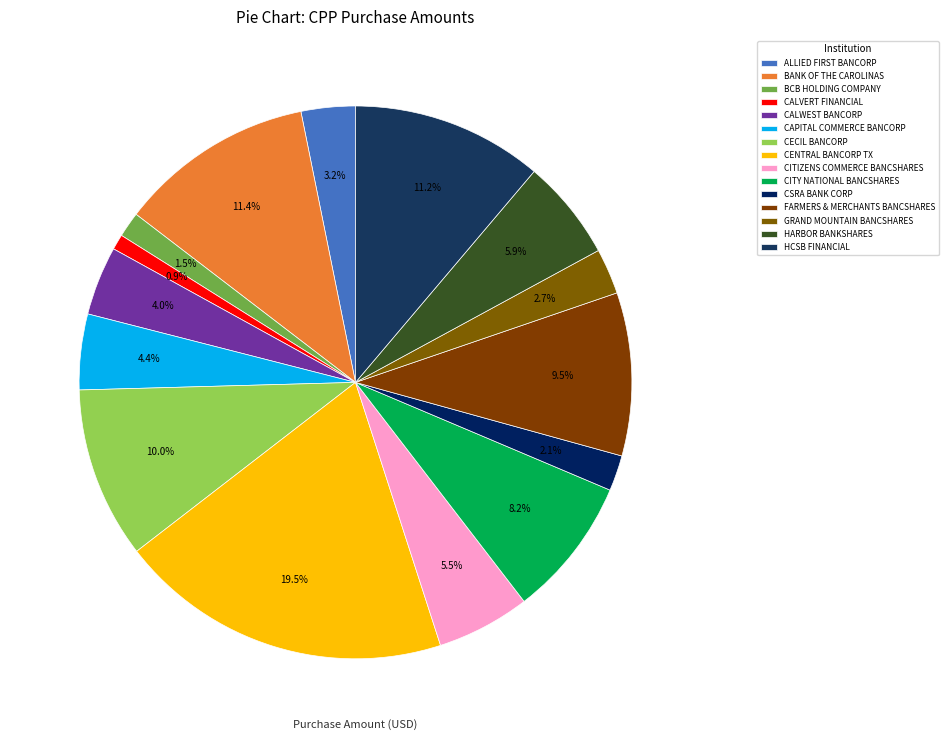

Count the number of slices in the pie.

15